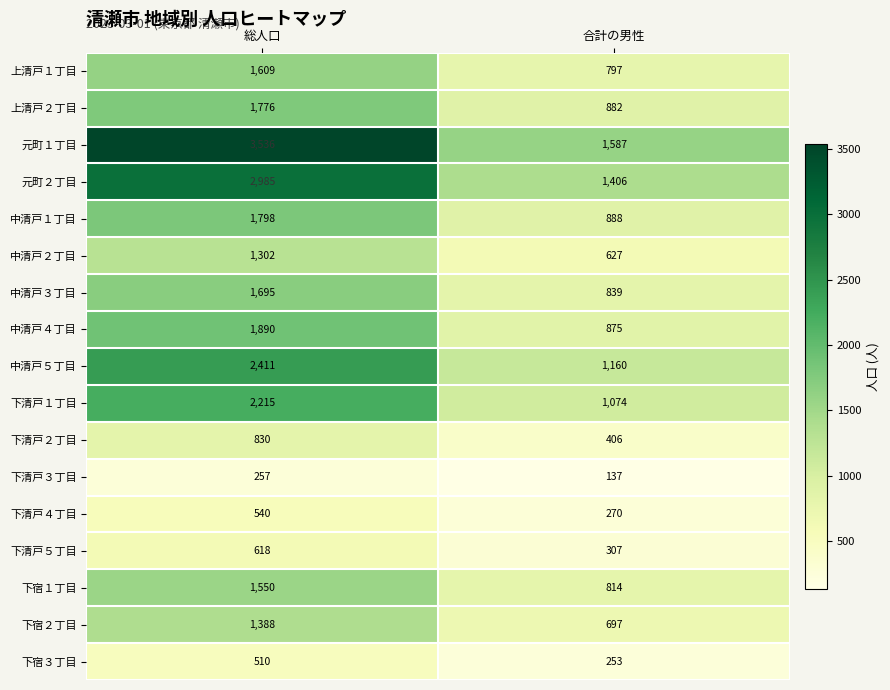

Rank the series by their maximum value, from lowest to highest.

下清戸３丁目, 下宿３丁目, 下清戸４丁目, 下清戸５丁目, 下清戸２丁目, 中清戸２丁目, 下宿２丁目, 下宿１丁目, 上清戸１丁目, 中清戸３丁目, 上清戸２丁目, 中清戸１丁目, 中清戸４丁目, 下清戸１丁目, 中清戸５丁目, 元町２丁目, 元町１丁目